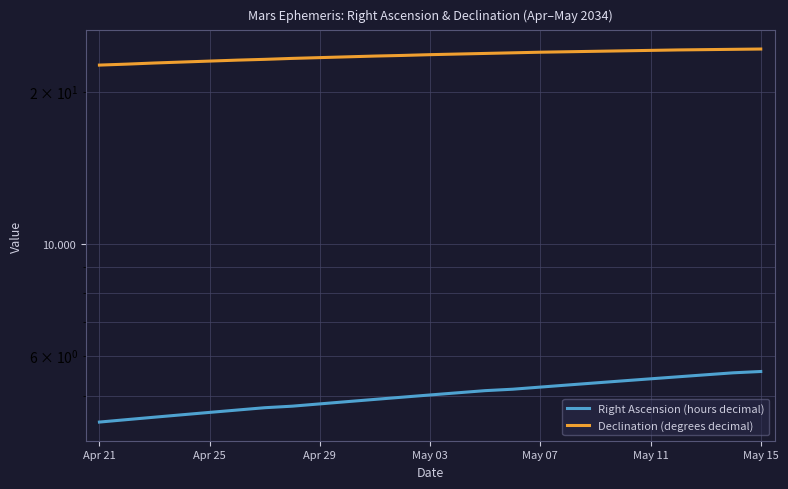

The value of Right Ascension (hours decimal) at 11 is 5.0. True or false?

True